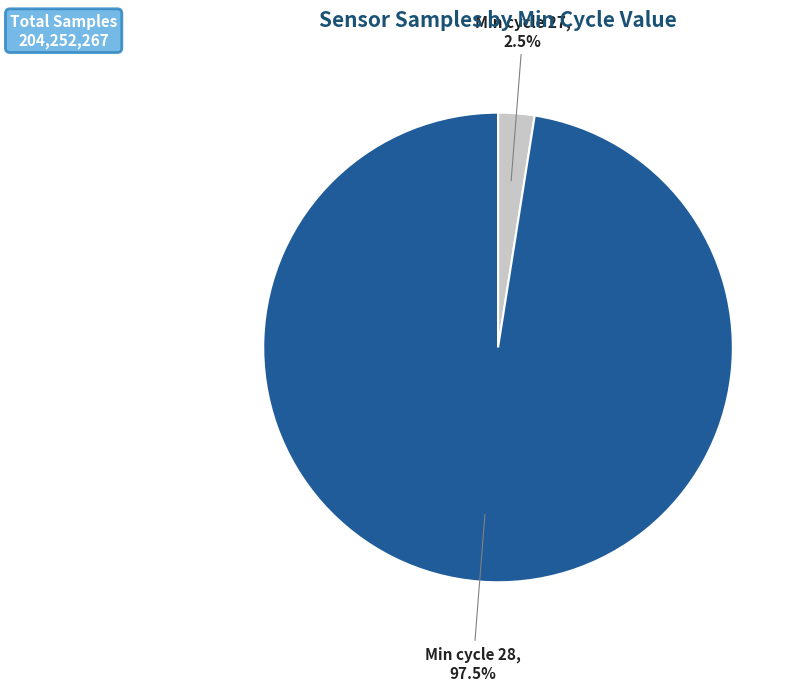

What portion of the pie excludes Min cycle 27?

97.5%